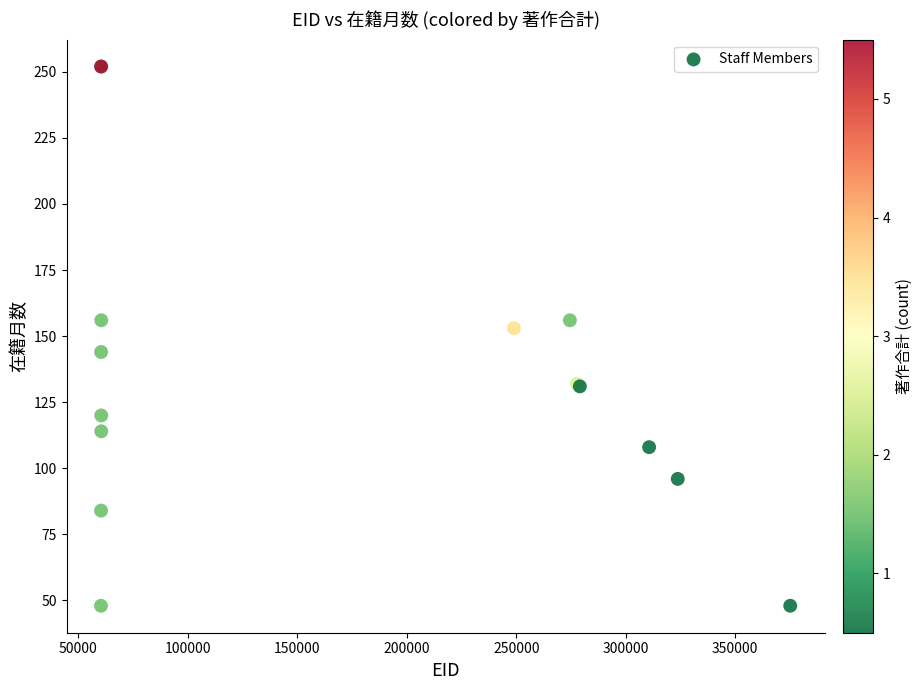

What Y value in the scatter plot is closest to 150?

153